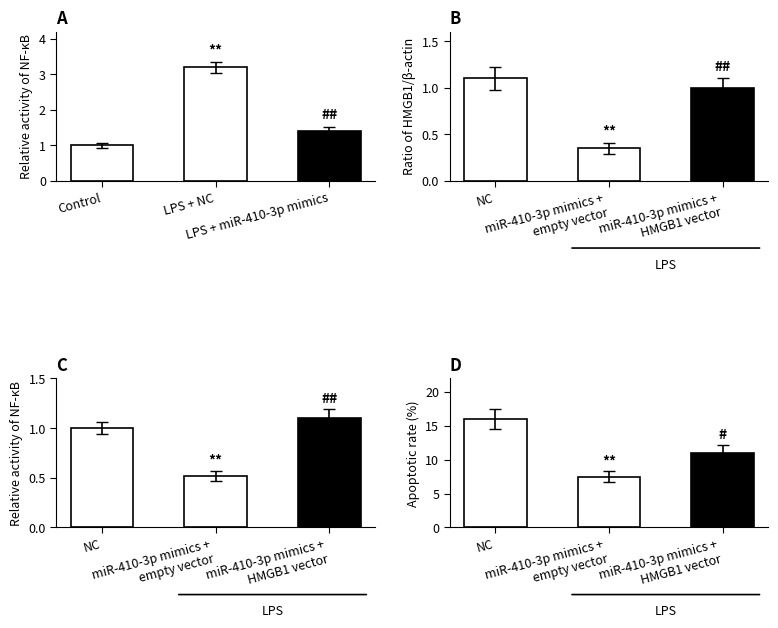

What position from the right is LPS + NC?

2